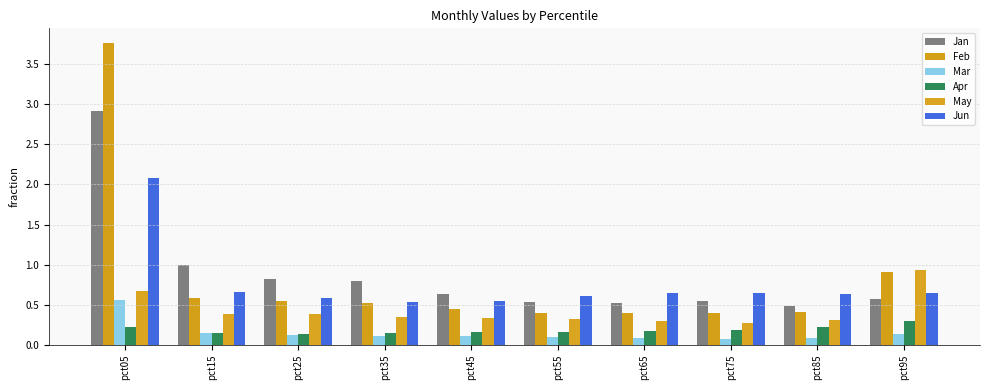

What is the spread (max minus min) of values at pct75?

0.6